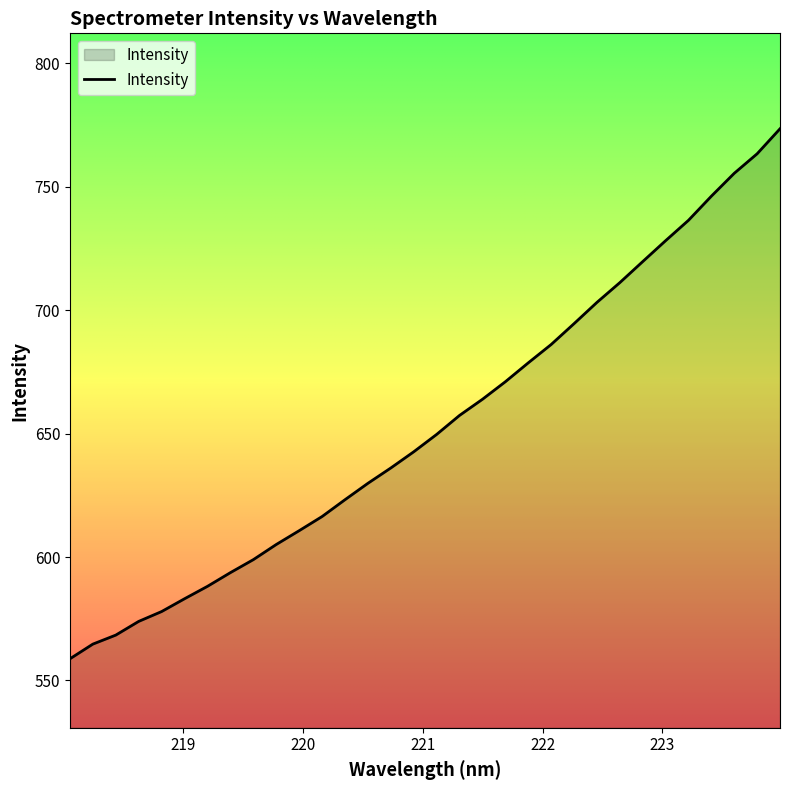

What is the minimum value shown in the chart?

558.8